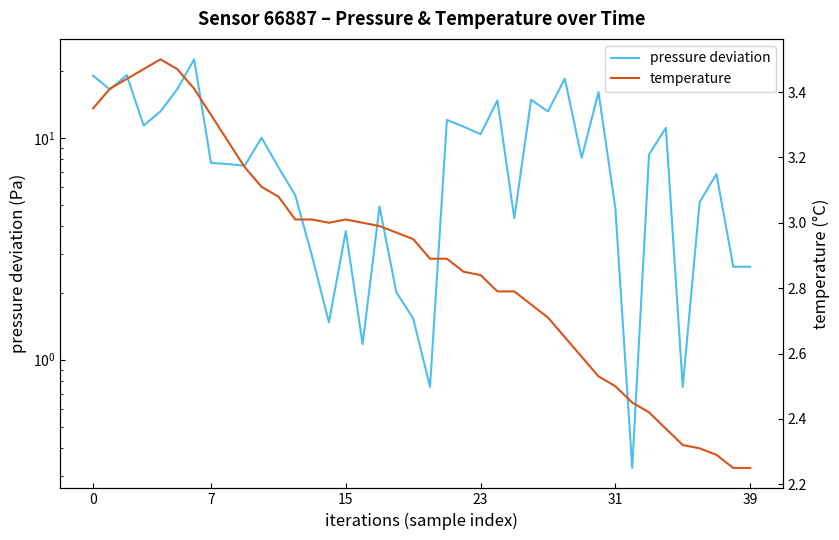

The value of temperature at 23 is 1.1. True or false?

False